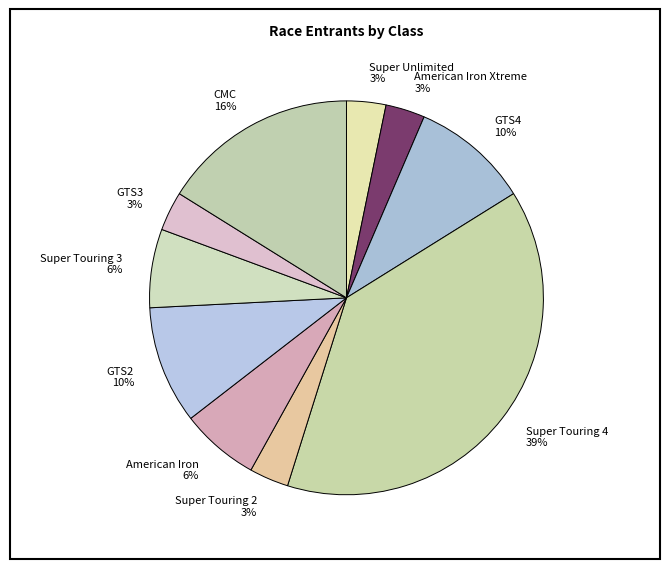

To the nearest percent, what percentage of the pie is Super Touring 3?

6%